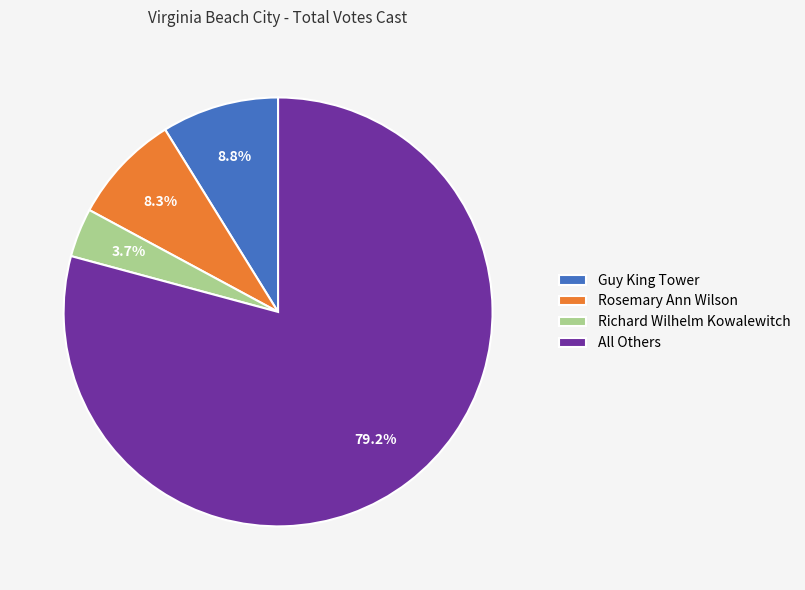

What is the smallest slice in the pie chart?

Richard Wilhelm Kowalewitch